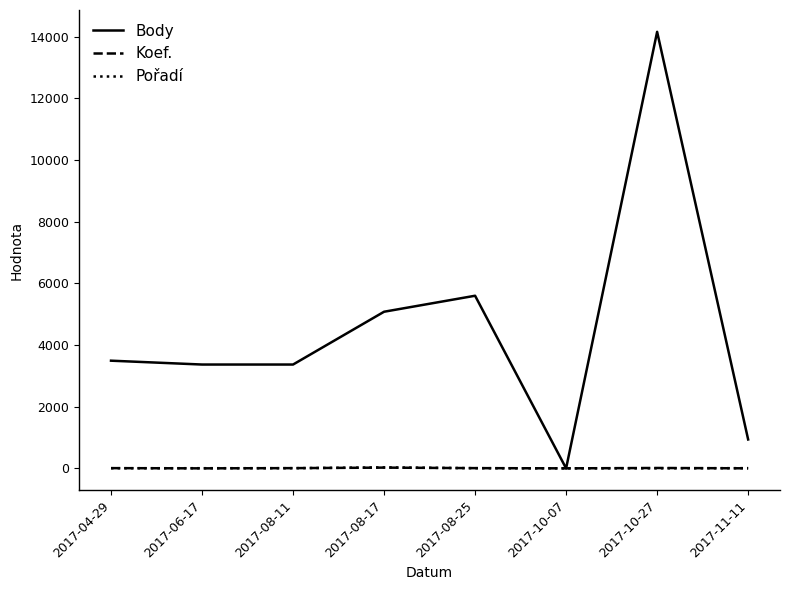

Which label corresponds to the largest value in the chart?

2017-10-27